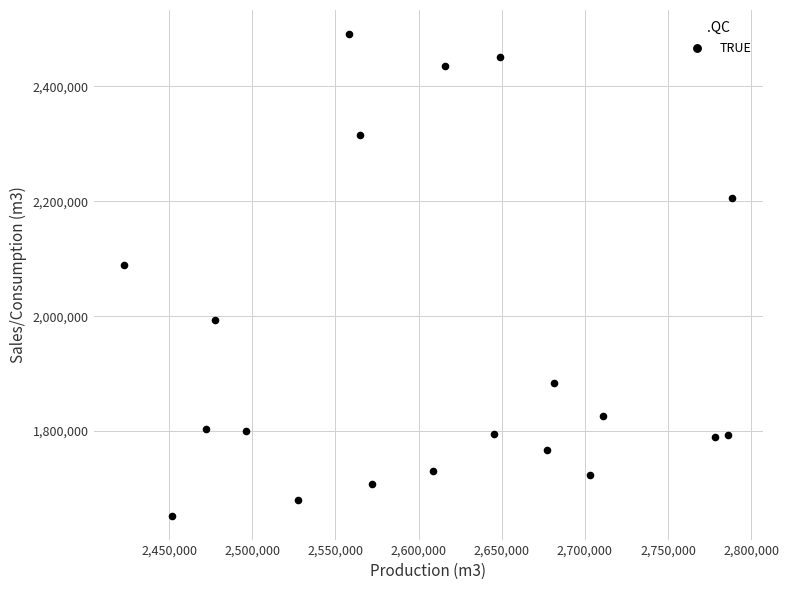

What is the range of X values (max minus min)?

365918.0